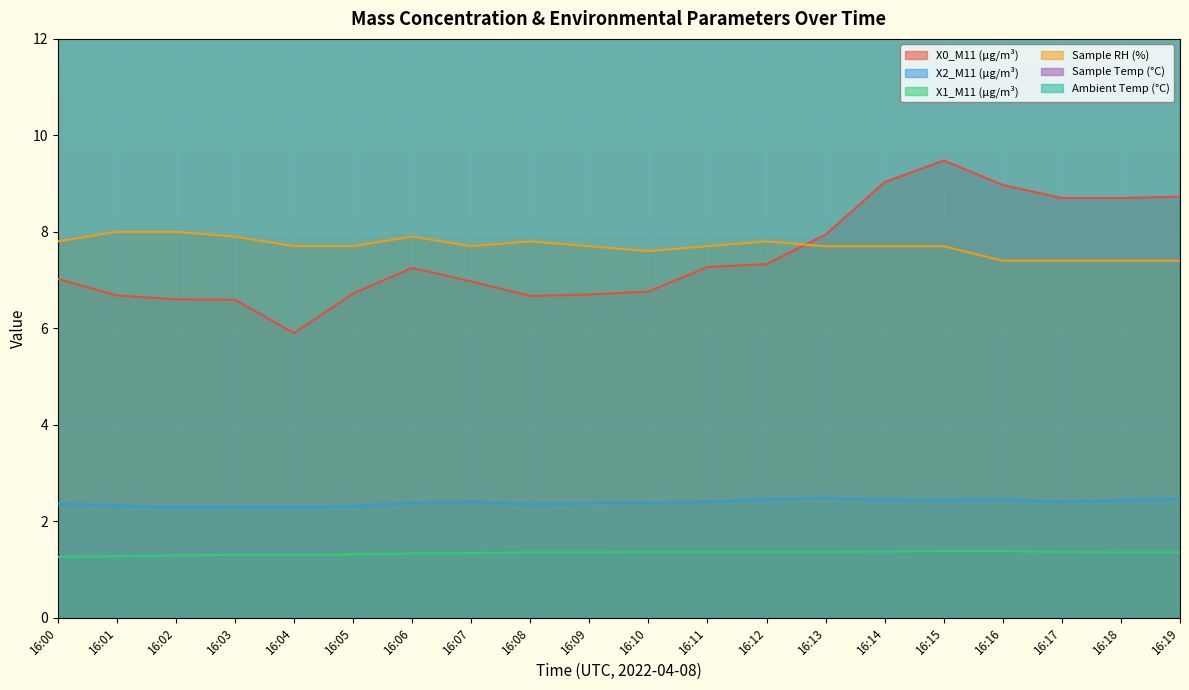

True or false: X0_M11 (μg/m³) has a value of 8.7 at 16:18.

True